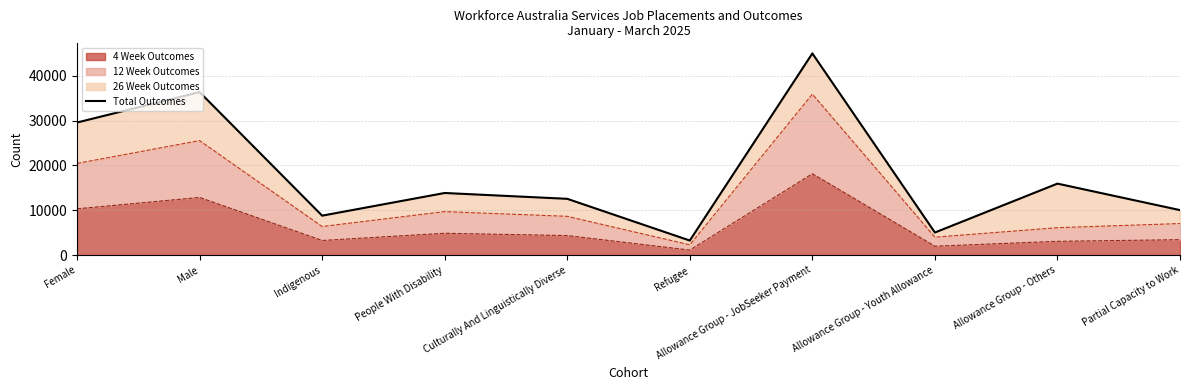

What is the approximate value at Allowance Group - JobSeeker Payment, to the nearest 100?

45000